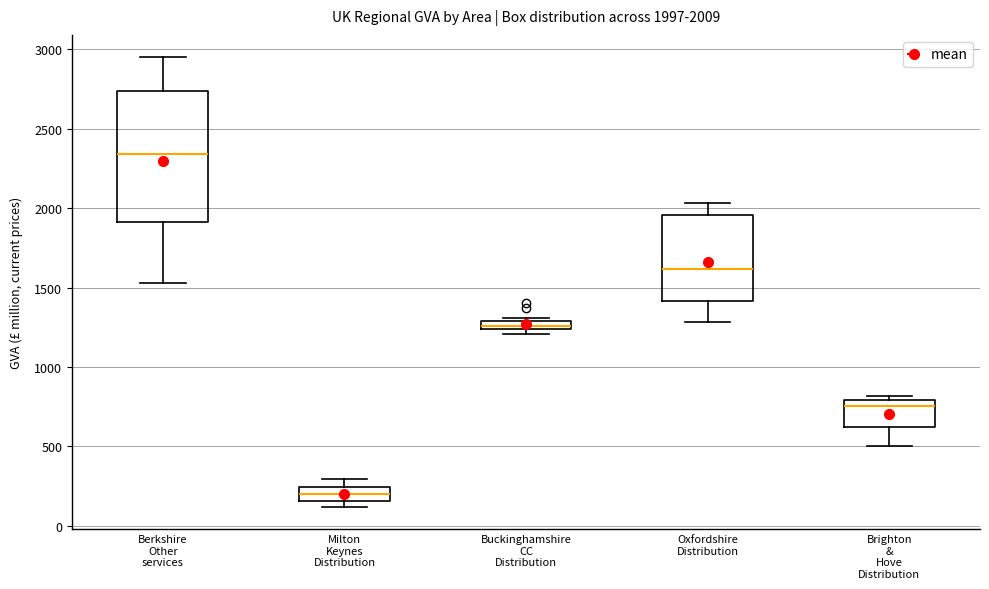

Which box's median line is the highest?

Berkshire Other services